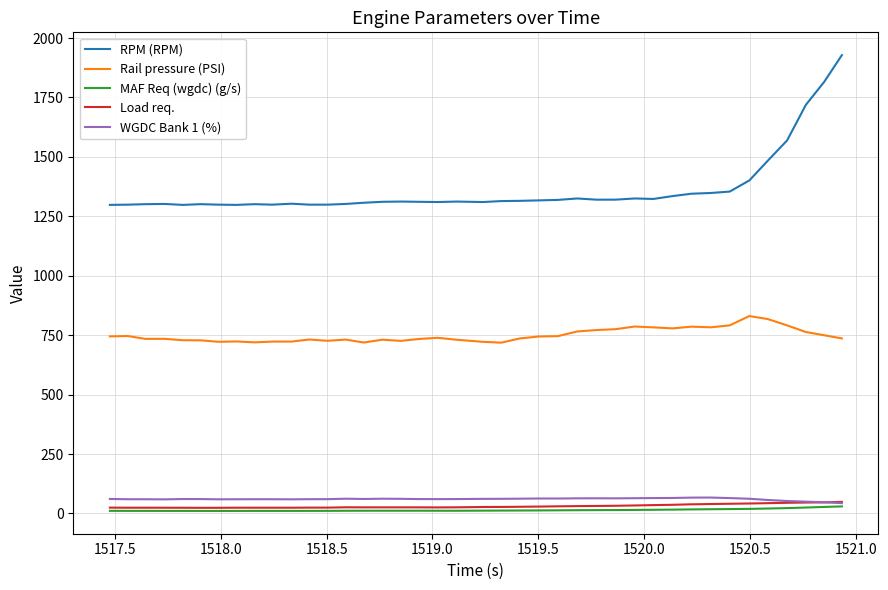

Which series has the largest total across all categories?

RPM (RPM)